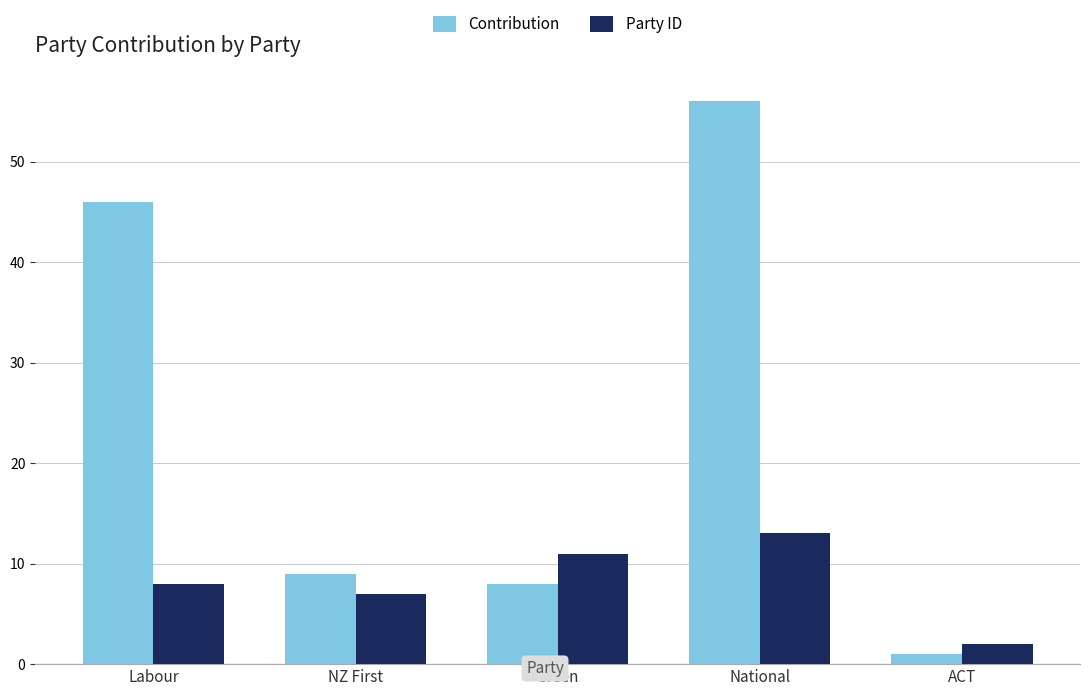

What is the approximate value of Contribution at NZ First?

9